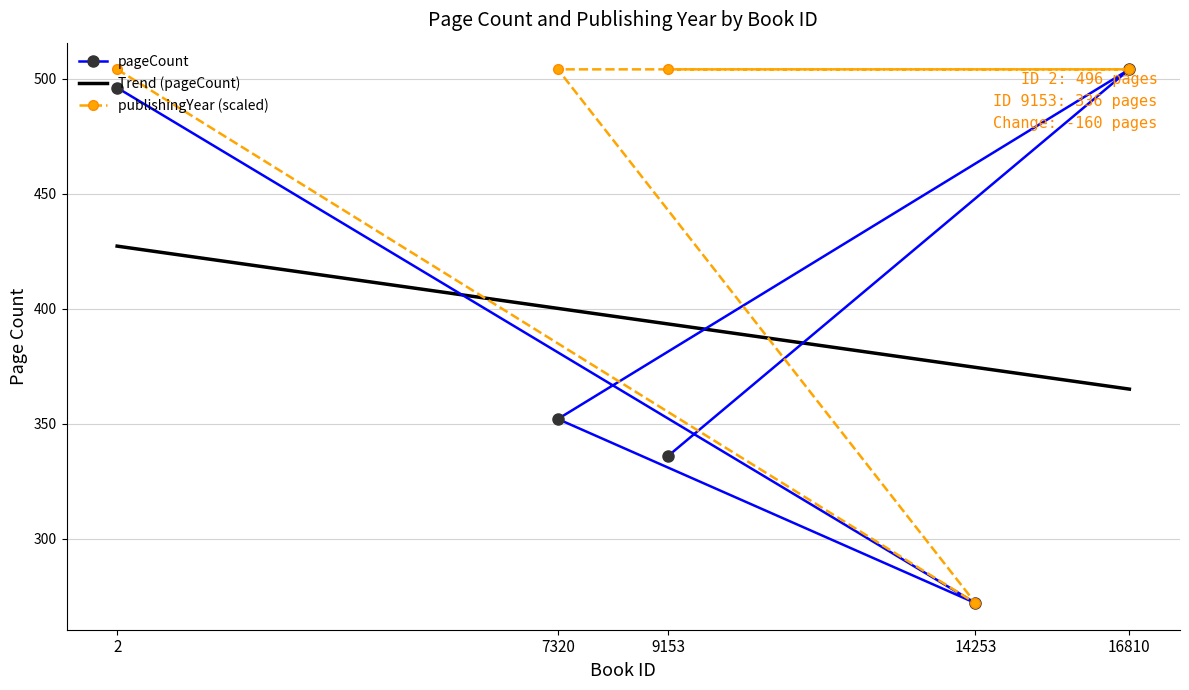

Which category has the lowest value in the publishingYear series?

14253